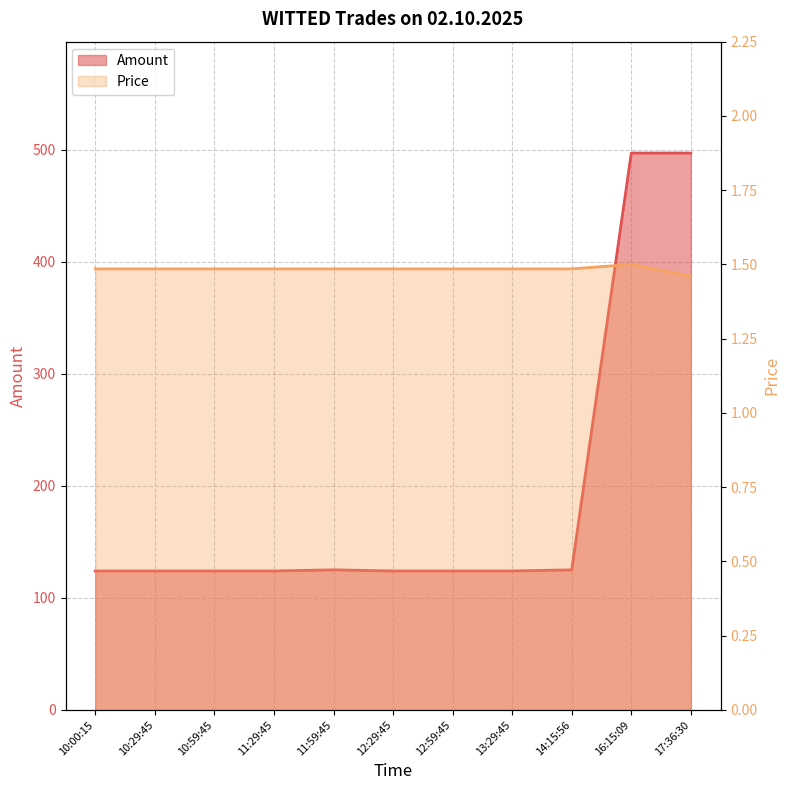

What is the sum of all Amount values?

2112.0